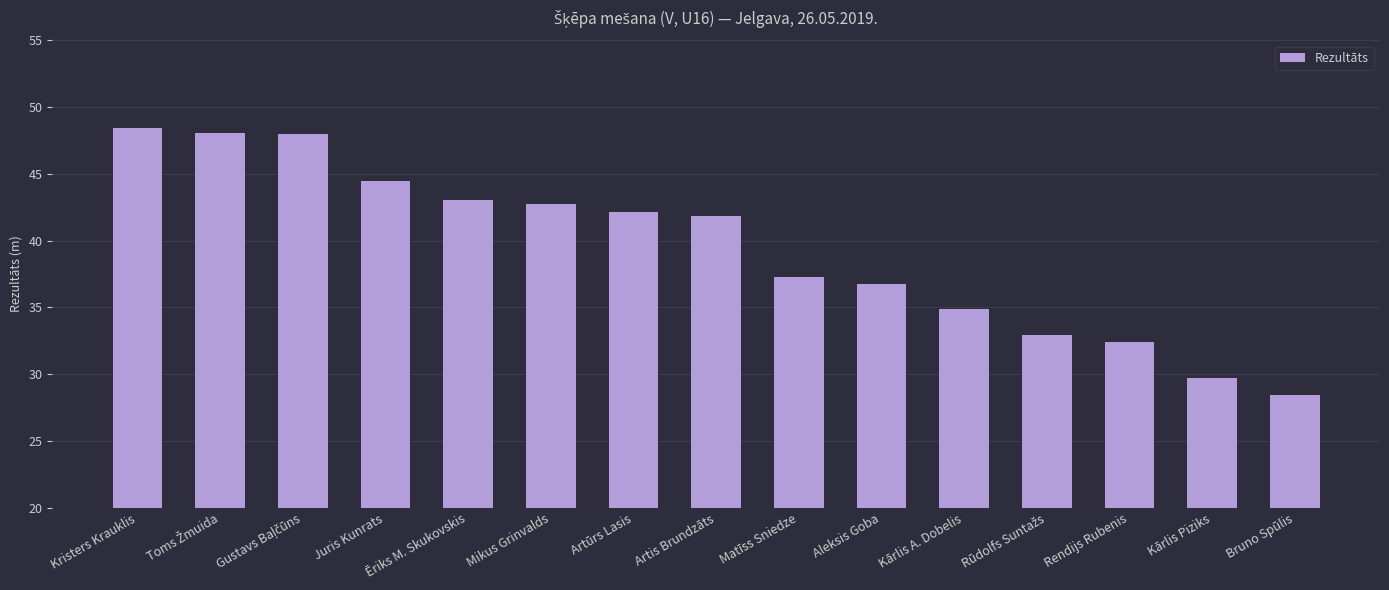

How many bars are there in total?

15